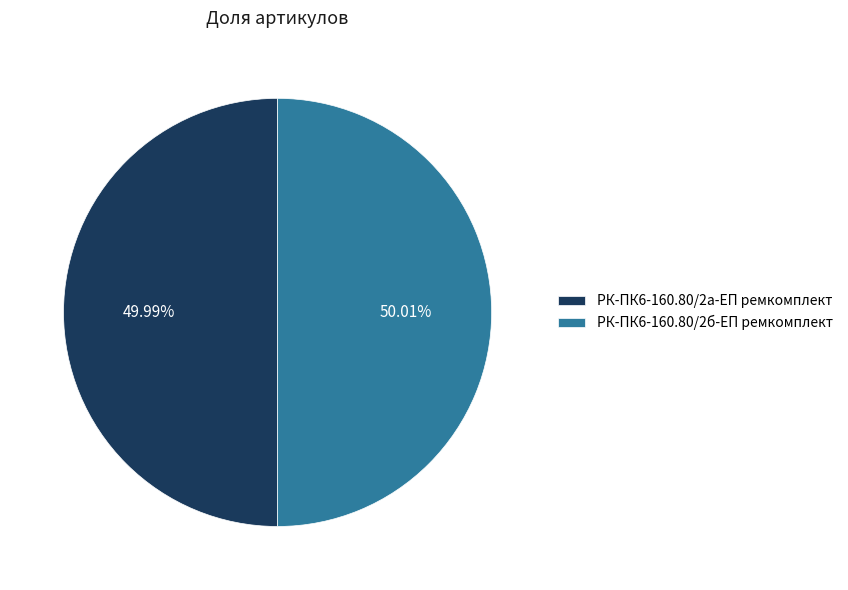

Is there a majority slice in this chart?

Yes